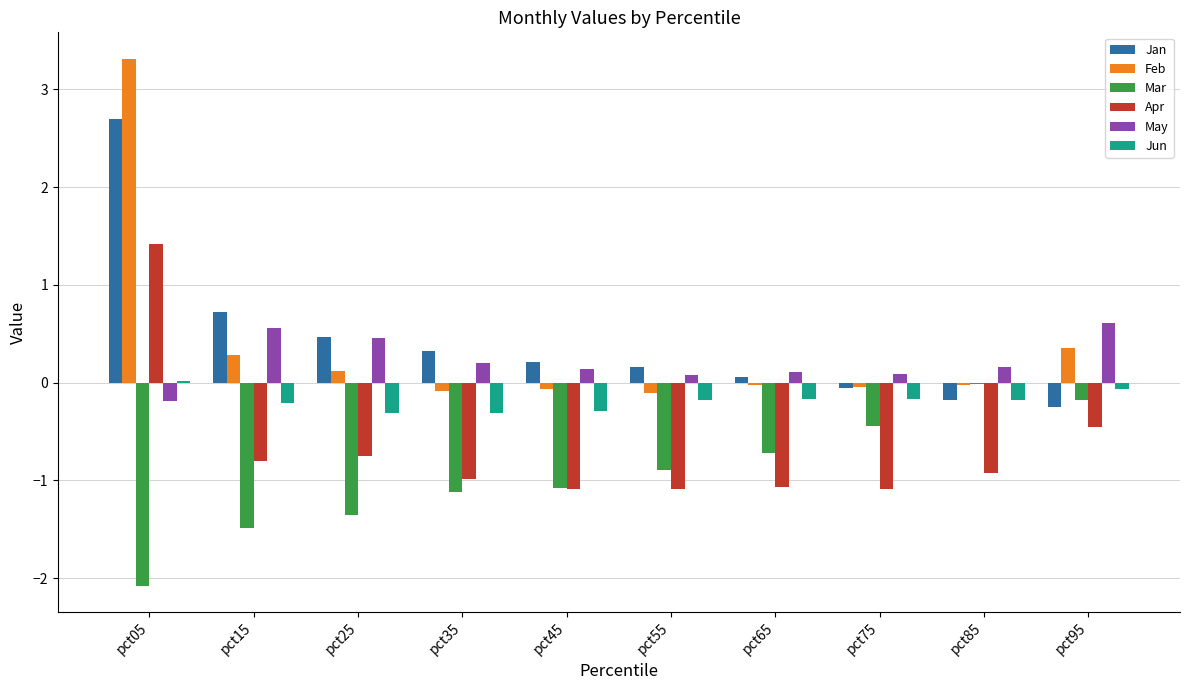

Which category has the highest value across all series?

pct05